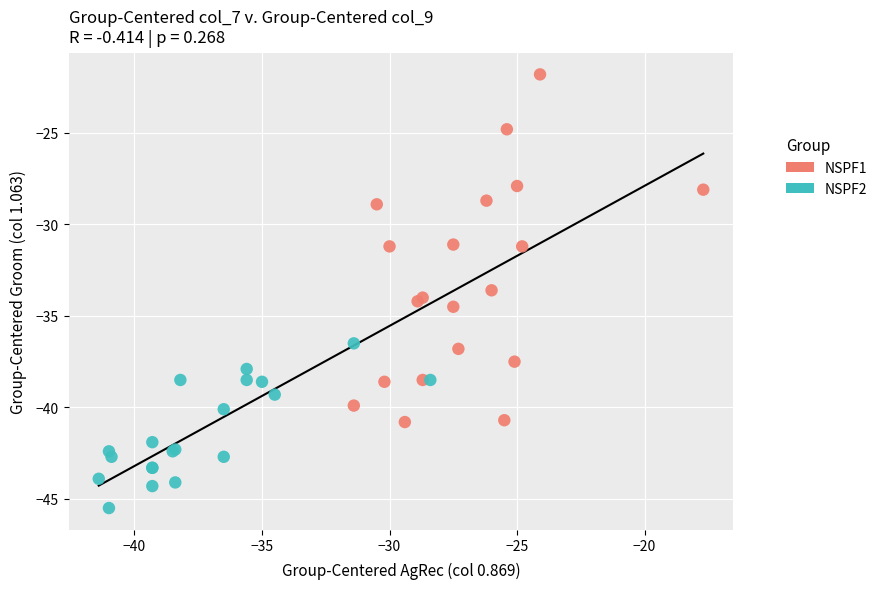

Which series contains the lowest Y value?

NSPF2